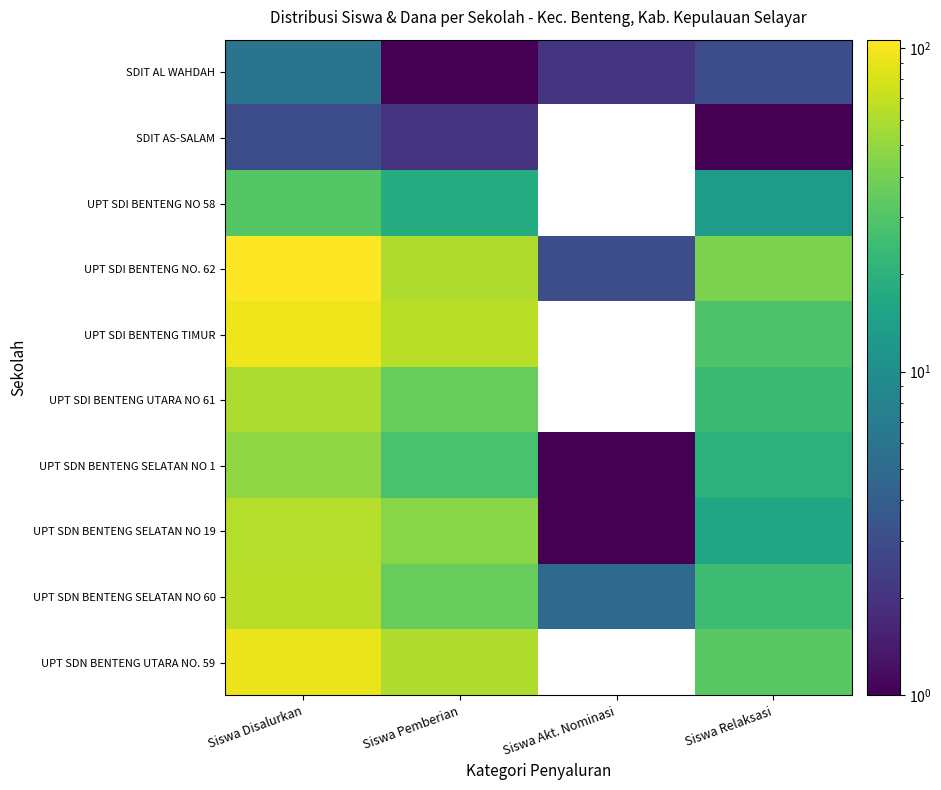

Is the value of UPT SDN BENTENG SELATAN NO 19 at Siswa Pemberian greater than the value of UPT SDN BENTENG SELATAN NO 1 at Siswa Pemberian?

Yes